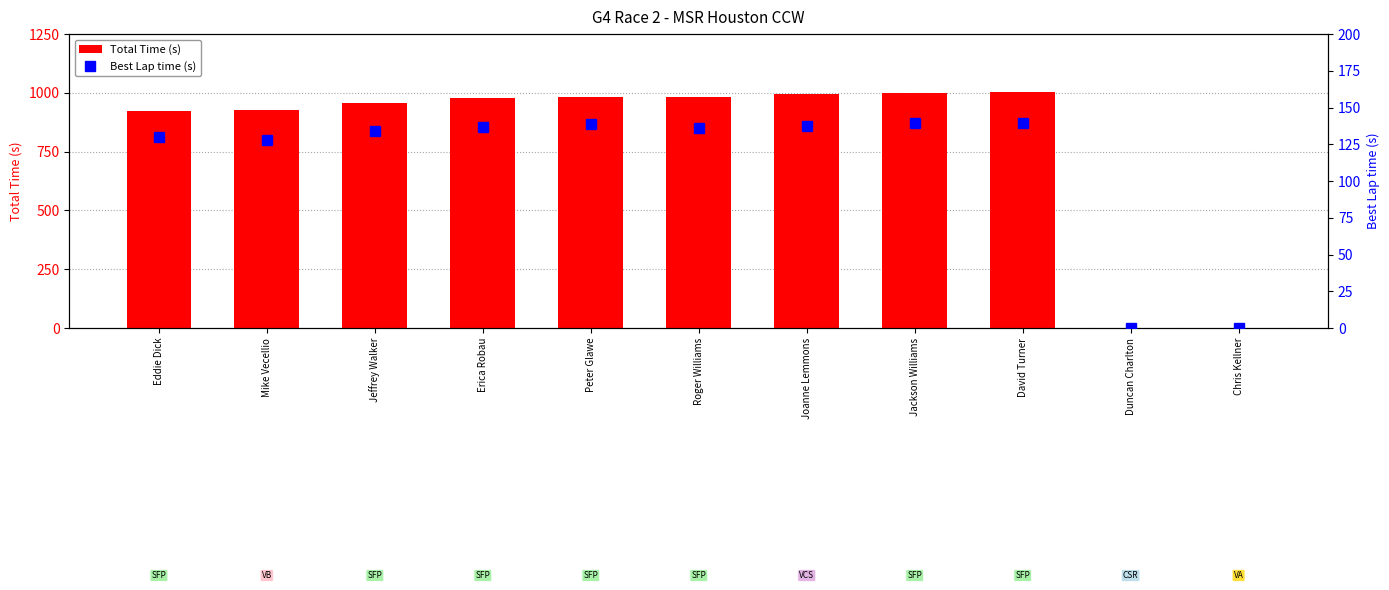

At which label does Best Lap time (s) first exceed 136?

Erica Robau